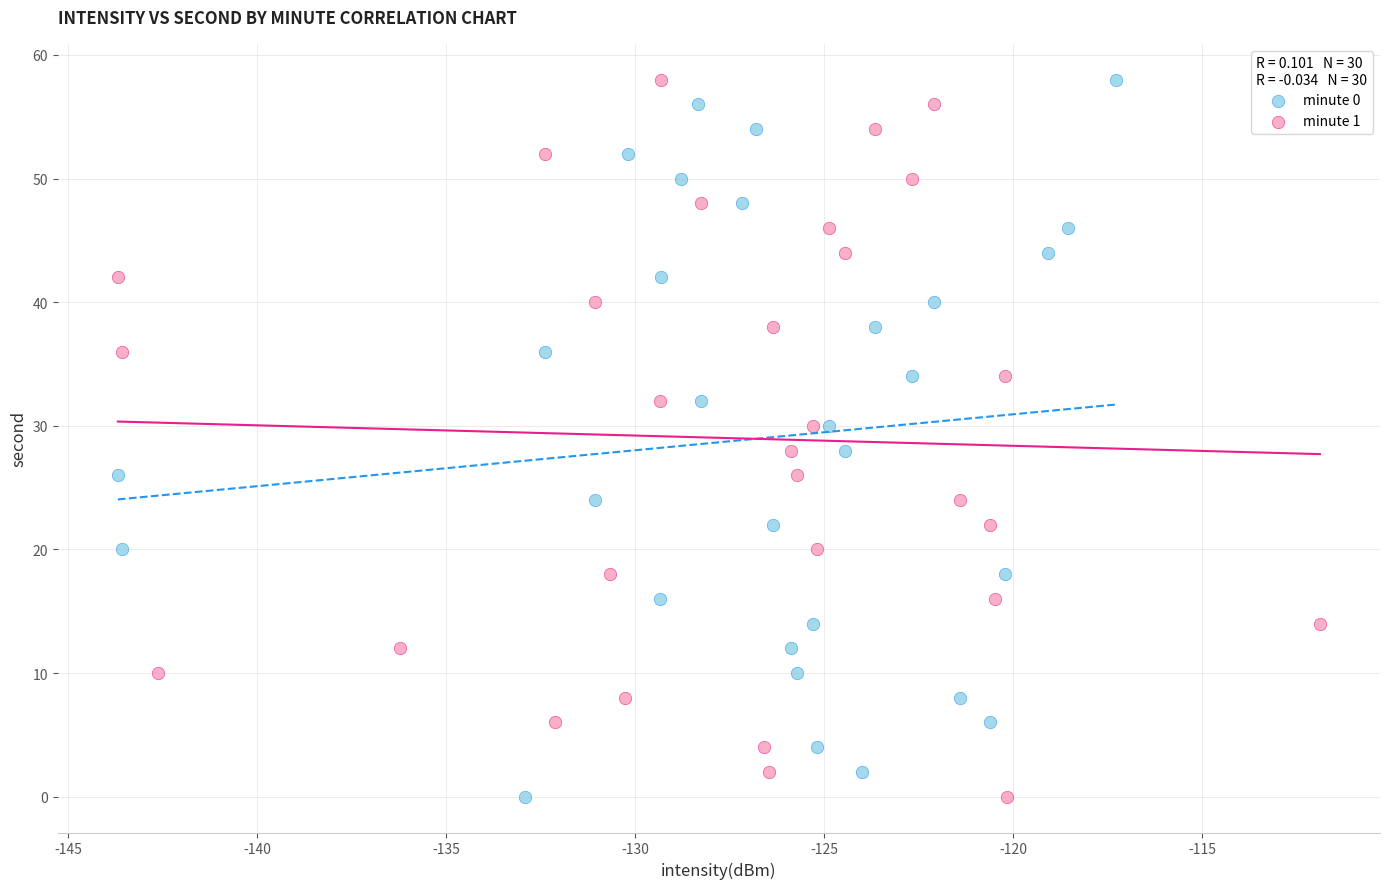

What are all the series names shown in the legend?

minute 0, minute 1